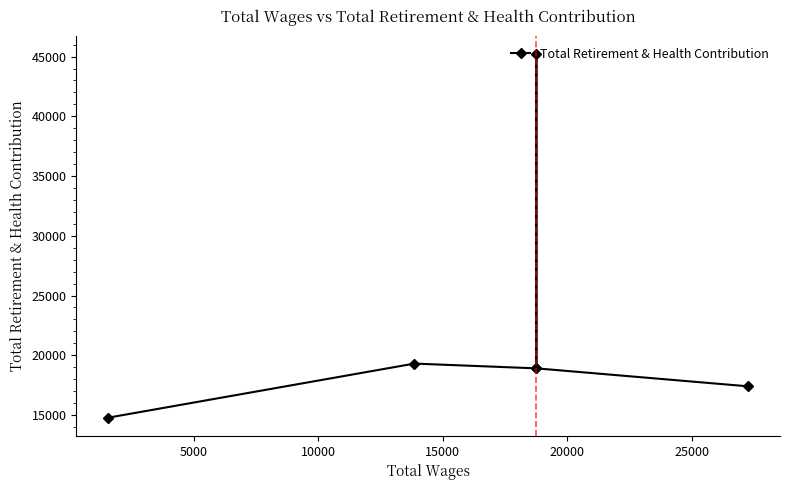

What is the change in value from 0 to 10000?

+27780